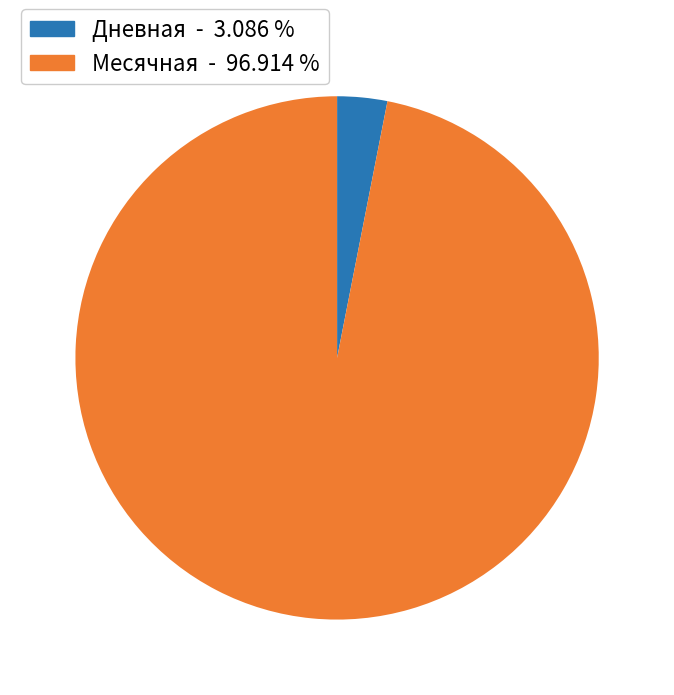

Is there a majority slice in this chart?

Yes